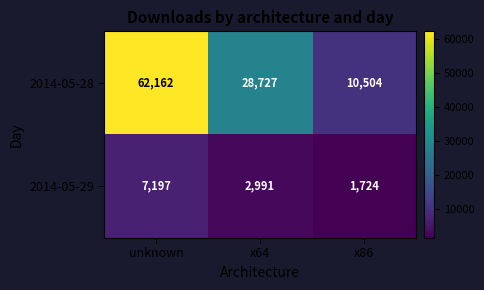

How many 2014-05-29 values are between 1724 and 7197?

3